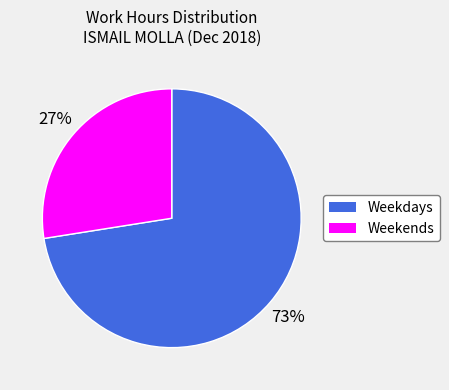

To the nearest percent, what portion does Weekdays represent?

73%